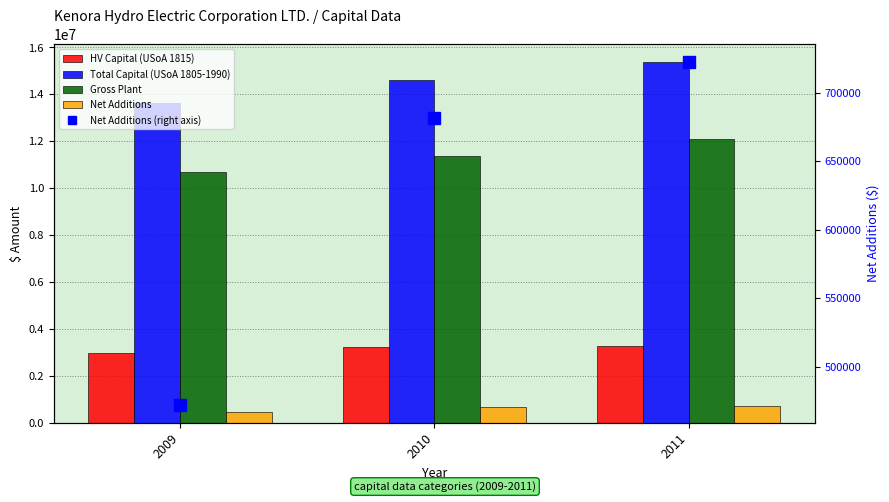

Is it true that Gross Plant equals 10676198.0 at 2009?

True